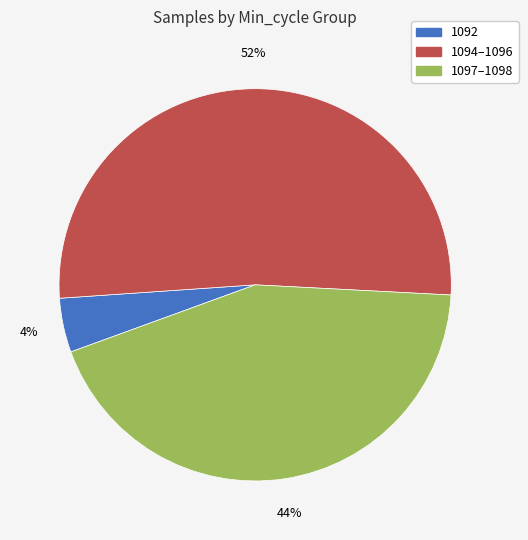

Does any single category account for the majority?

Yes